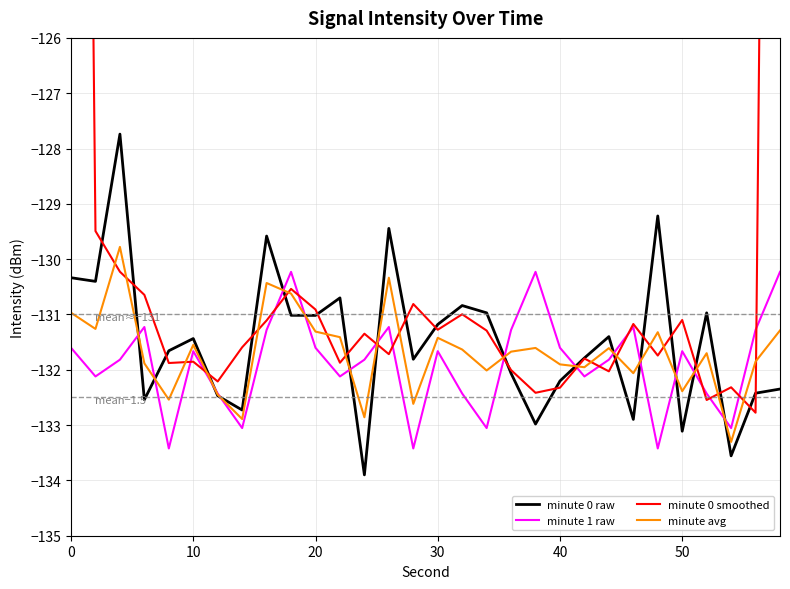

What is the lowest value of the minute 0 raw series?

-133.9